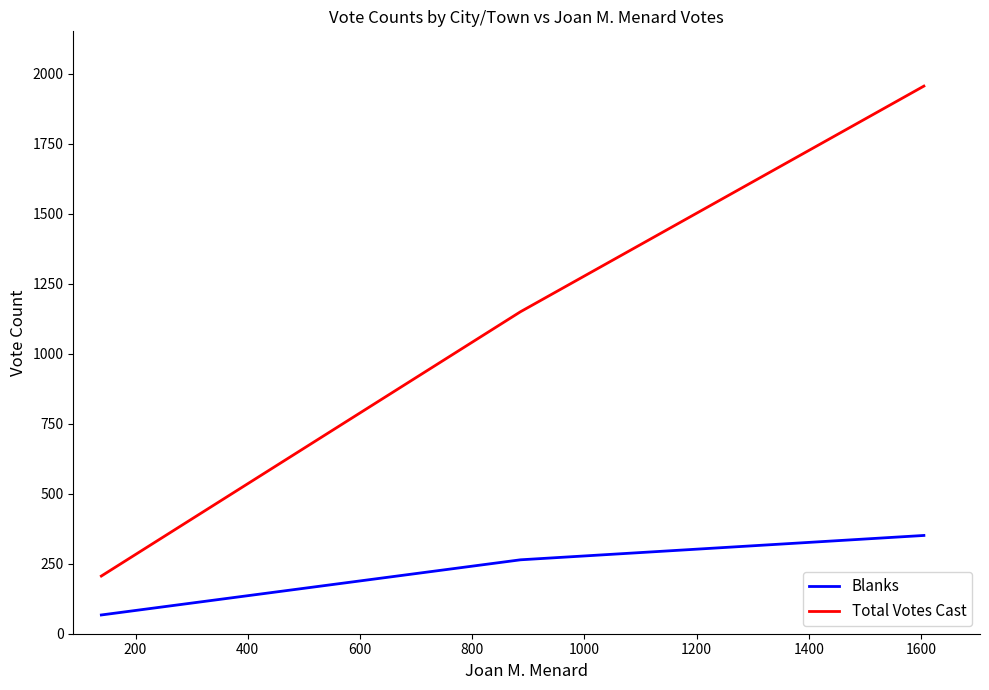

What is the highest value of the Blanks series?

351